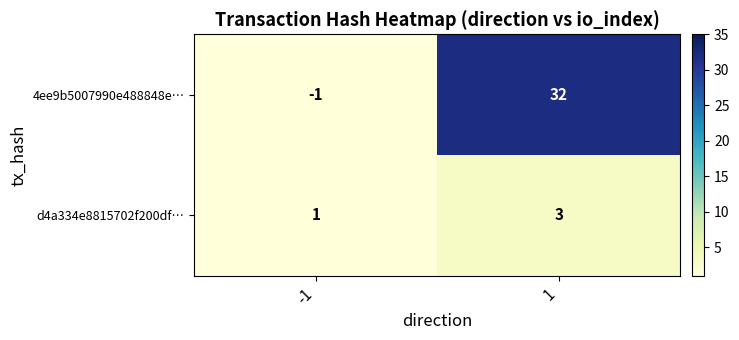

Which series has the largest total across all categories?

4ee9b5007990e488848e…